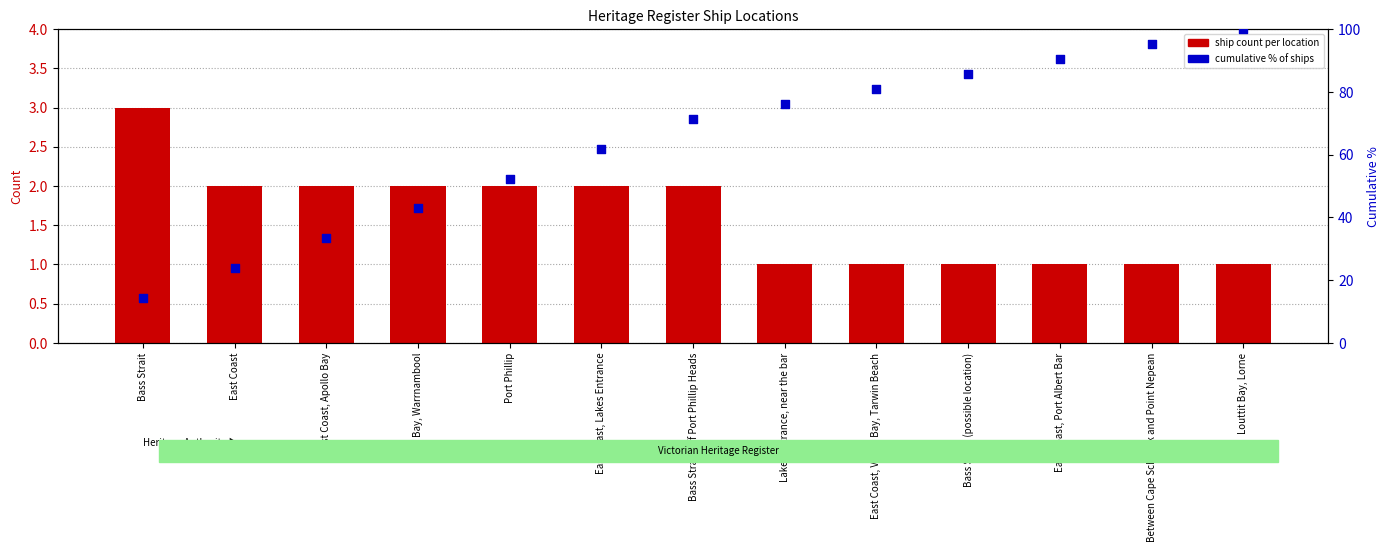

At which category is the sum across all series the highest?

Louttit Bay, Lorne